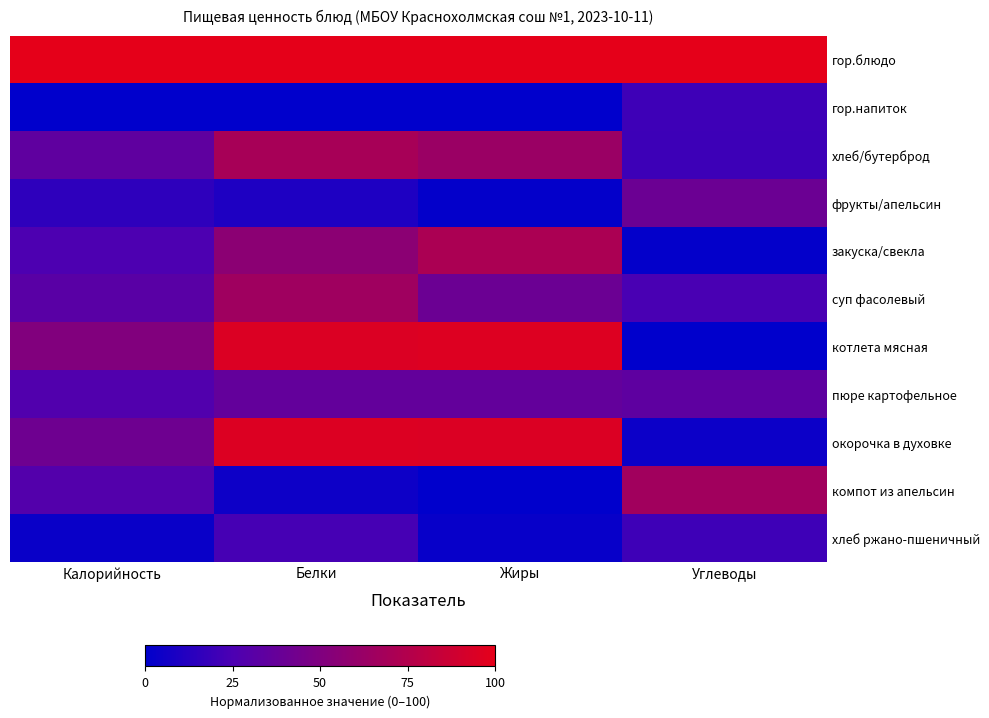

Reading right to left, transcribe all the data shown in this chart.

гор.блюдо: Углеводы=100.0	Жиры=100.0	Белки=100.0	Калорийность=100.0
гор.напиток: Углеводы=20.3	Жиры=0.1	Белки=0.0	Калорийность=0.0
хлеб/бутерброд: Углеводы=19.9	Жиры=63.2	Белки=69.5	Калорийность=34.4
фрукты/апельсин: Углеводы=40.1	Жиры=1.4	Белки=10.1	Калорийность=15.2
закуска/свекла: Углеводы=1.3	Жиры=71.5	Белки=55.8	Калорийность=25.5
суп фасолевый: Углеводы=24.1	Жиры=40.1	Белки=65.8	Калорийность=31.3
котлета мясная: Углеводы=0.0	Жиры=95.9	Белки=94.7	Калорийность=51.1
пюре картофельное: Углеводы=33.6	Жиры=36.5	Белки=36.3	Калорийность=27.4
окорочка в духовке: Углеводы=4.0	Жиры=95.1	Белки=95.6	Калорийность=41.5
компот из апельсин: Углеводы=66.7	Жиры=0.0	Белки=4.6	Калорийность=28.8
хлеб ржано-пшеничный: Углеводы=20.3	Жиры=2.4	Белки=23.4	Калорийность=3.2